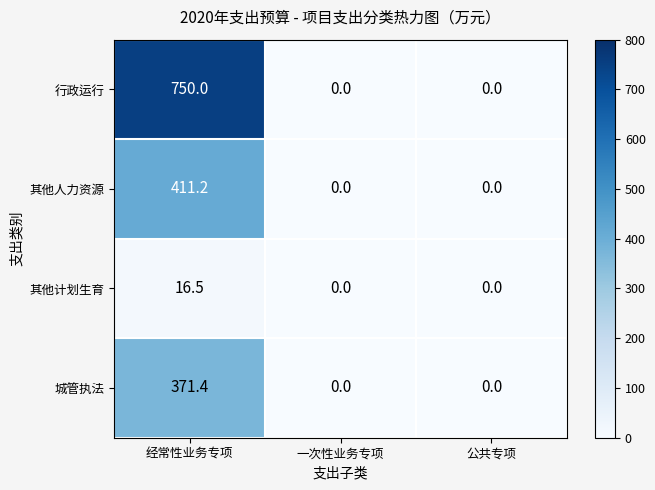

True or false: 其他人力资源 has a value of 567.9 at 经常性业务专项.

False